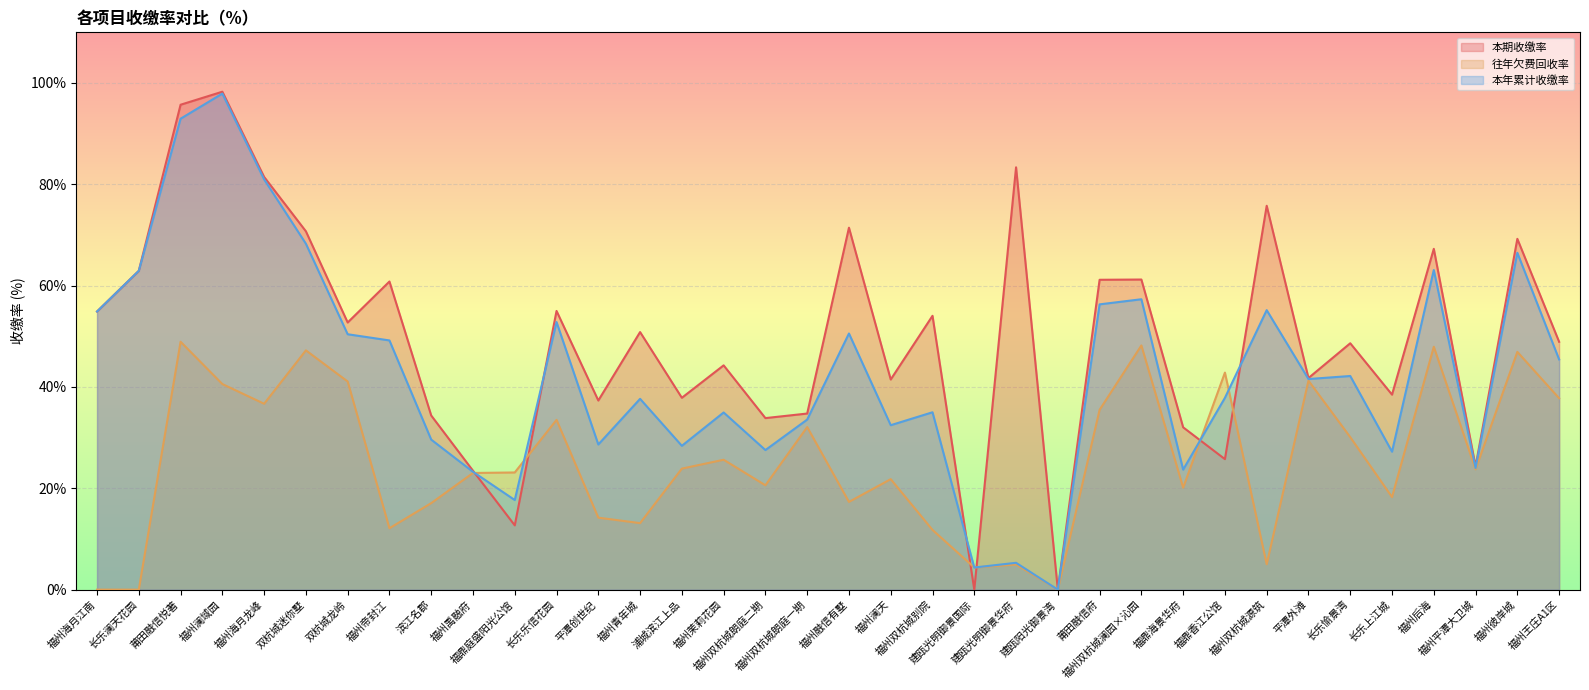

What are all the series names shown in the legend?

本期收缴率, 往年欠费回收率, 本年累计收缴率